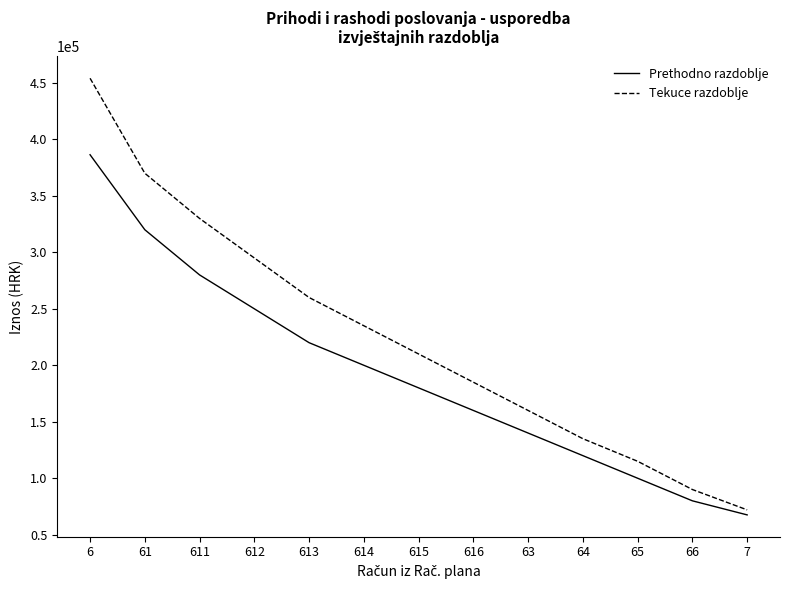

What is the average value of the Tekuce razdoblje series?

223930.6